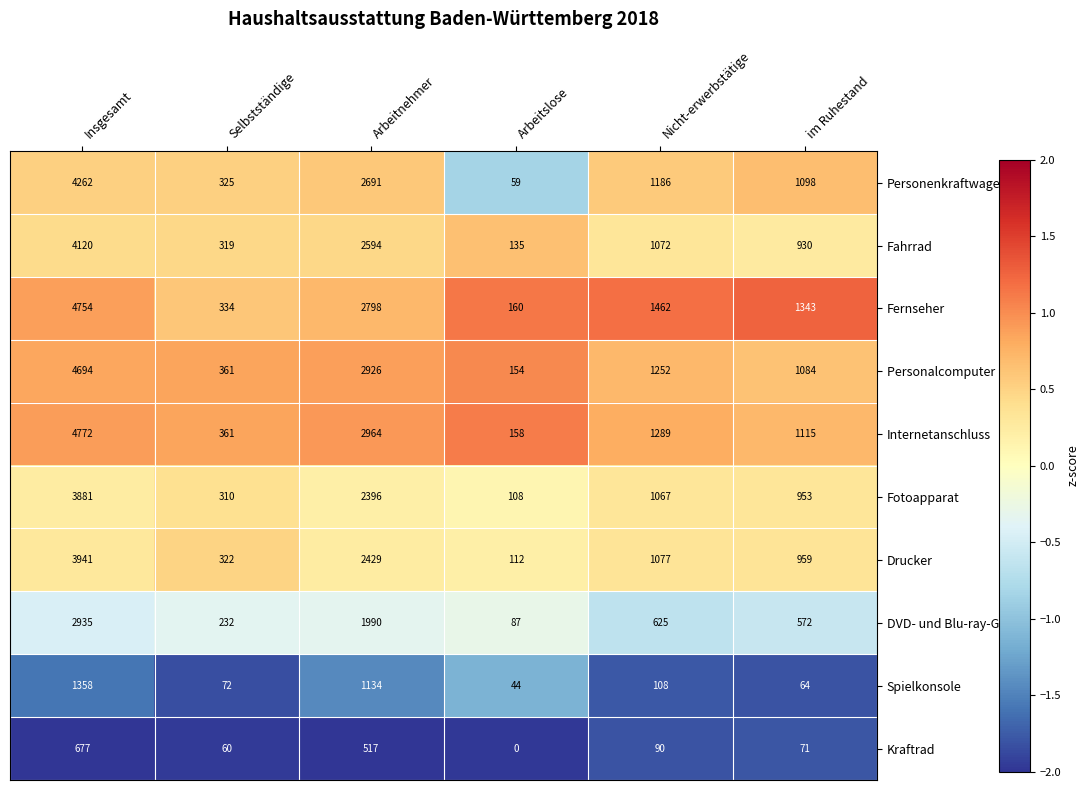

What is the sum of the Fotoapparat values at Arbeitnehmer and Nicht-erwerbstätige?

3463